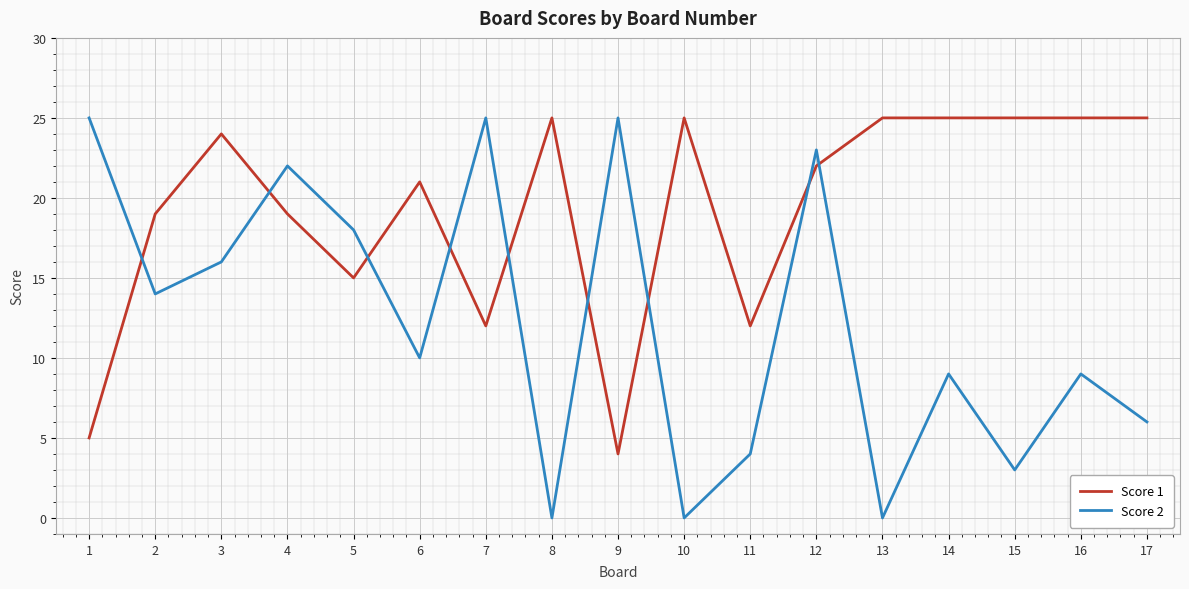

What is the greatest value displayed?

25